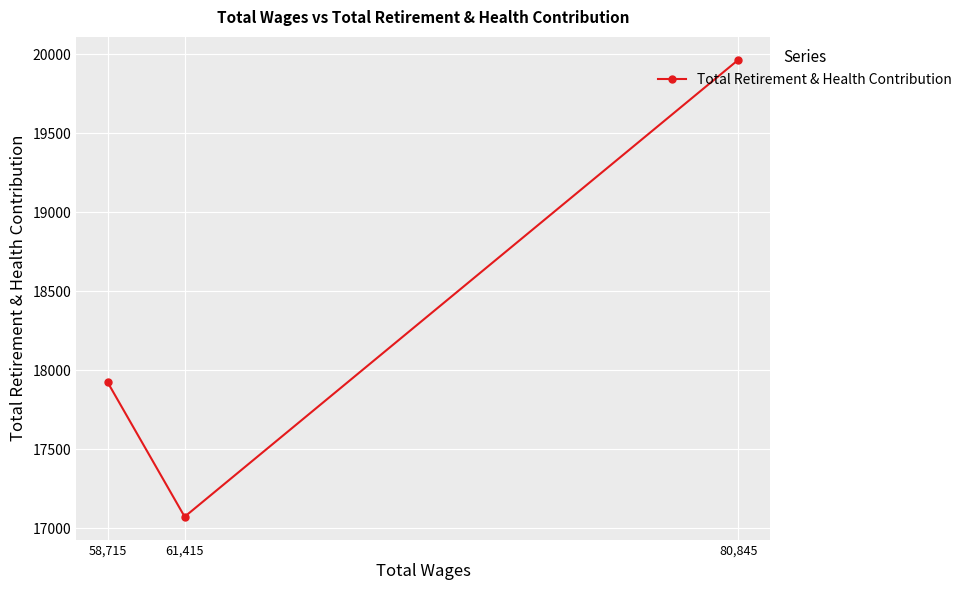

What is the sum of the values at 80,845 and 58,715?

37888